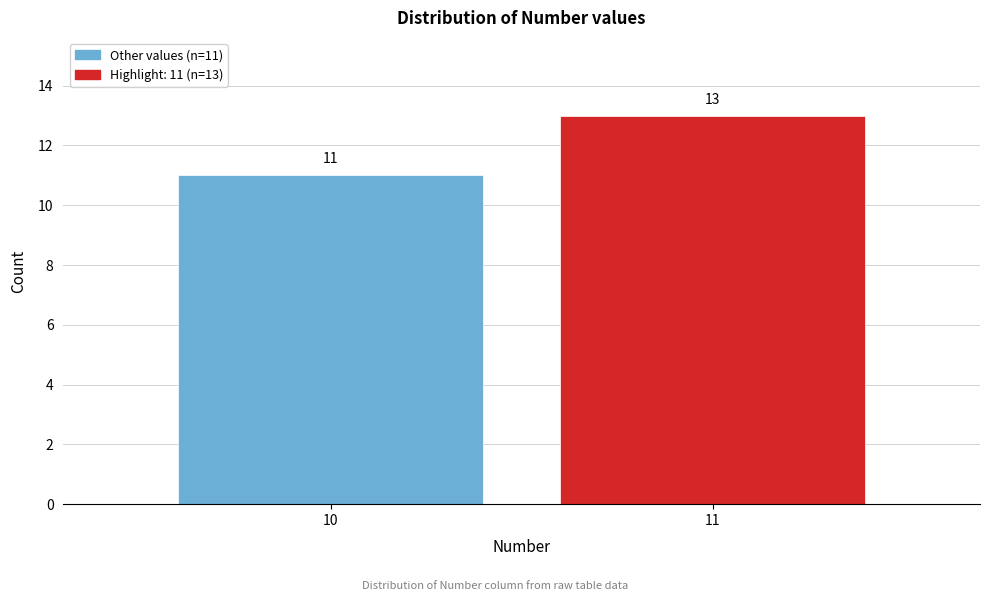

Reading left to right, extract all data points from this chart.

10=11	11=13